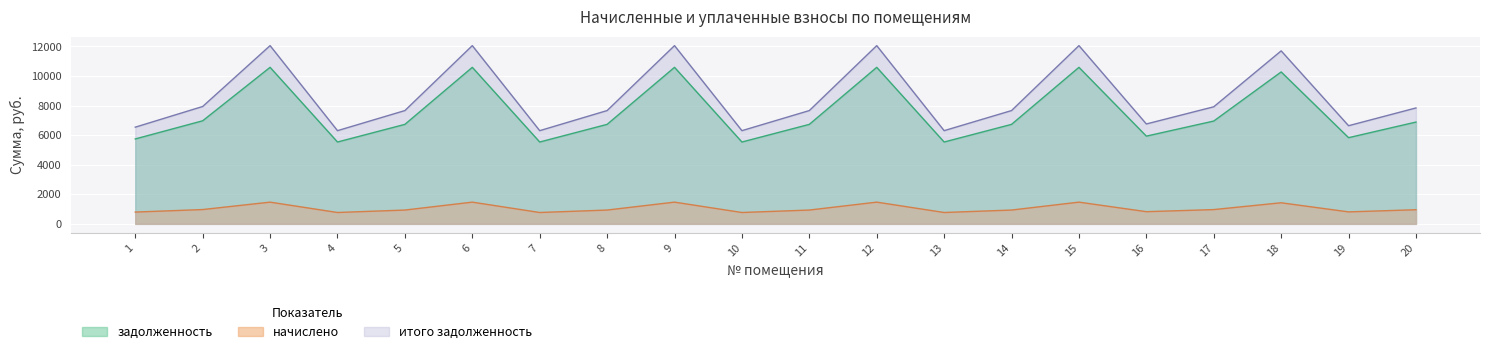

Which series has the largest range (max minus min)?

итого задолженность